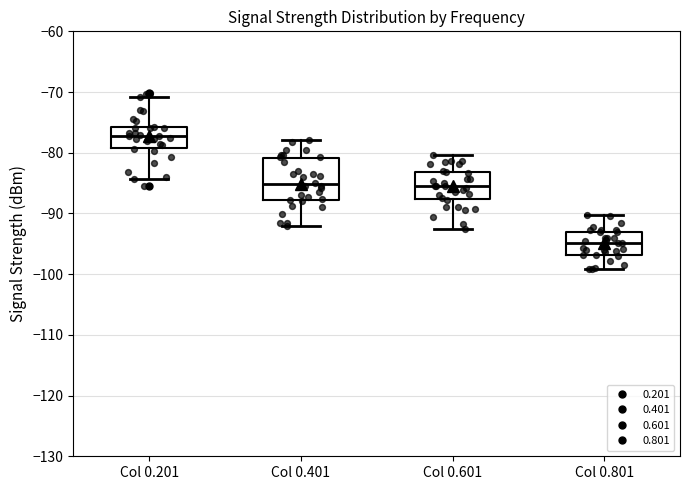

Which box has the highest median line?

Col 0.201